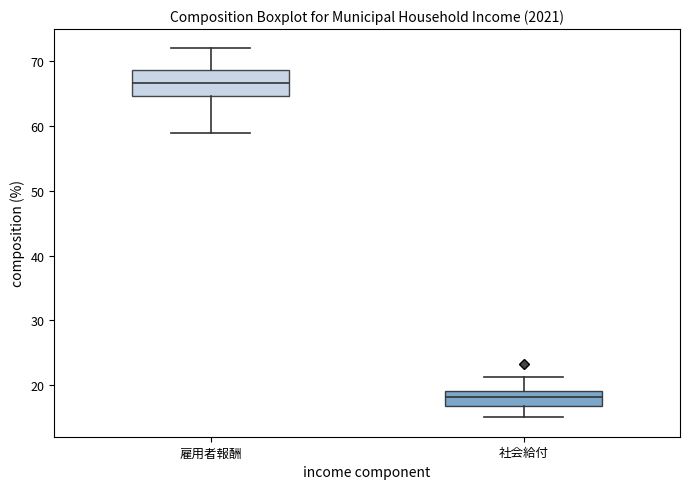

Which box has the lowest median line?

社会給付